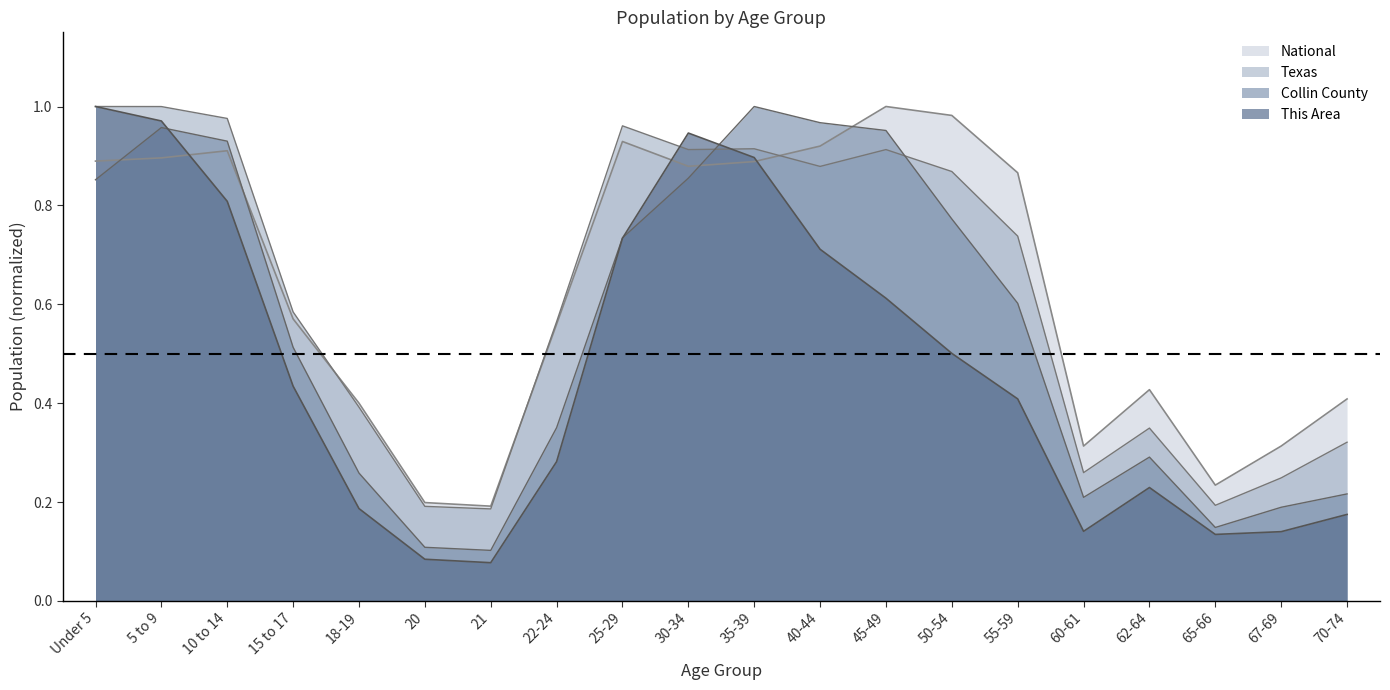

What is the label of the 6th point from the right?

55-59